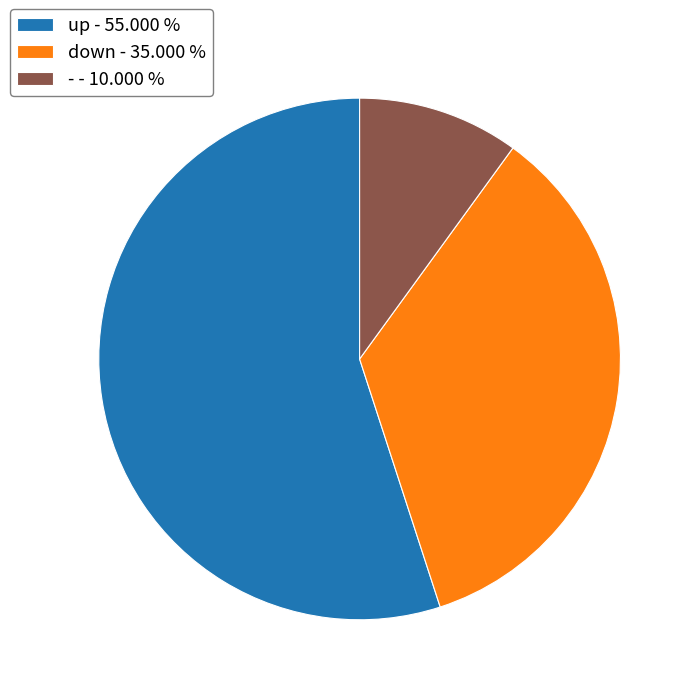

How many segments does this pie chart have?

3